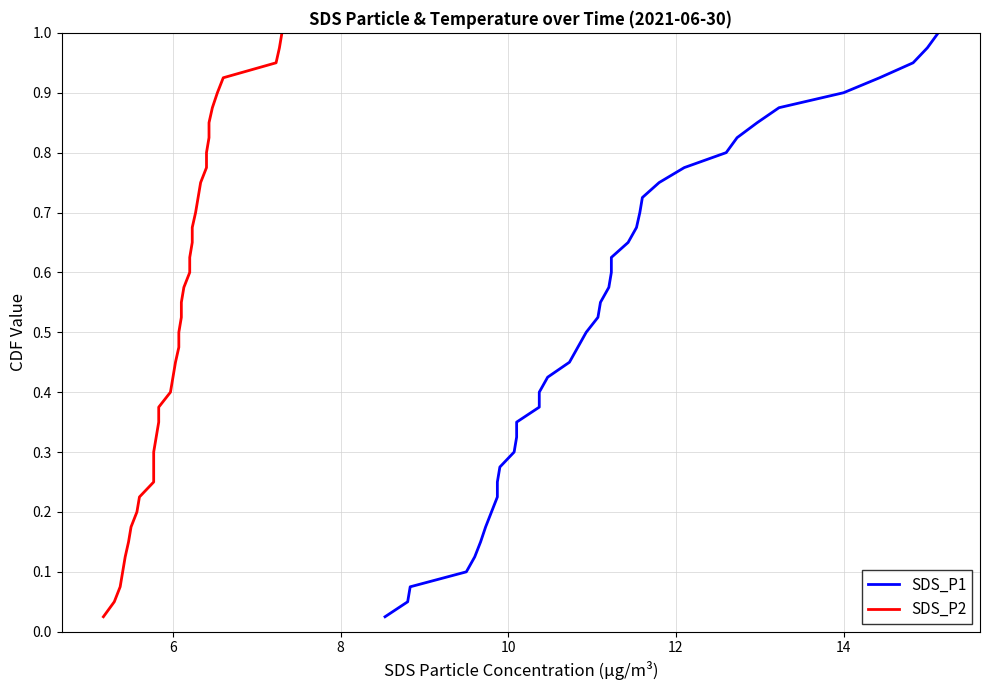

Rank the series by their maximum value, from lowest to highest.

SDS_P1, SDS_P2